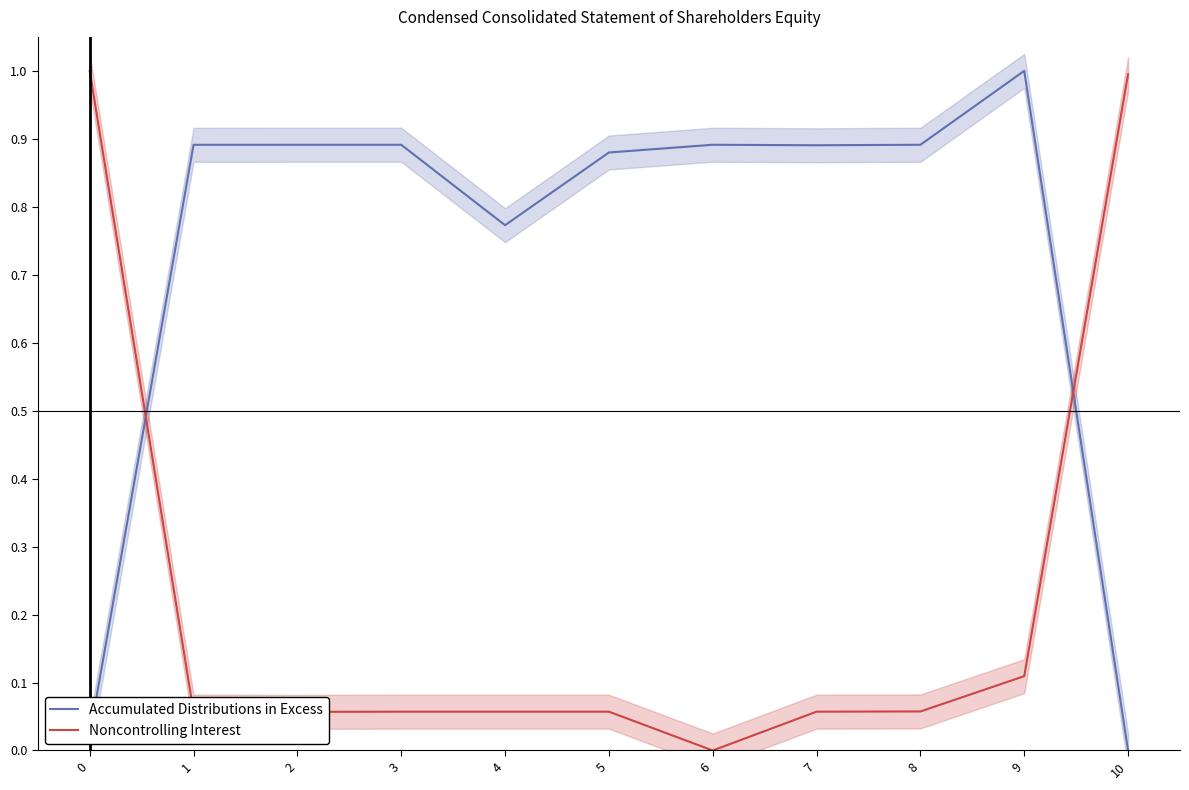

How many interior local valleys does the Noncontrolling Interest series have?

2